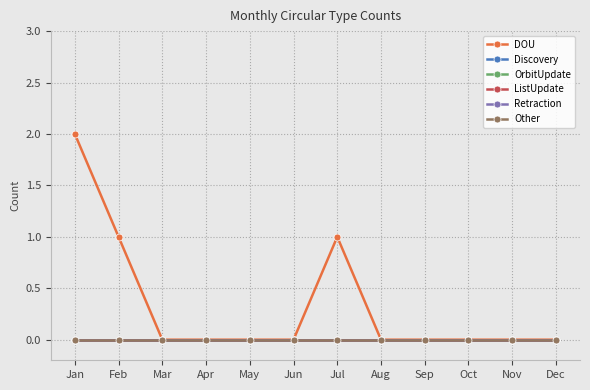

Is the value of Other at May greater than the value of DOU at Jun?

No